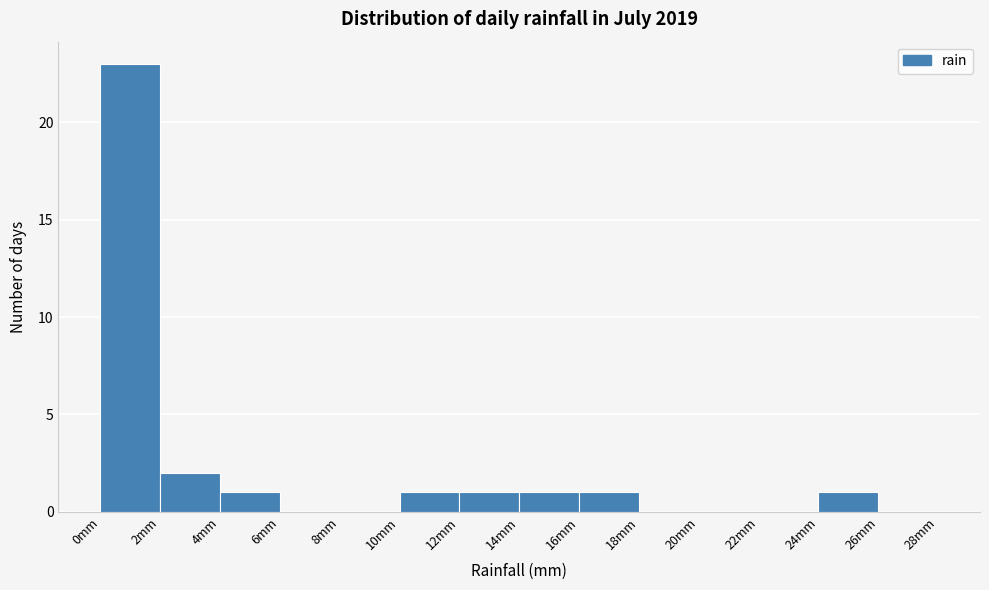

Reading left to right, transcribe this chart: for each bar, give the range it covers on the x-axis and its height. The values are not printed on the chart, so give them approximately, as read against the axis.

0 to 2: 23
2 to 4: 2
4 to 6: 1
6 to 8: 0
8 to 10: 0
10 to 12: 1
12 to 14: 1
14 to 16: 1
16 to 18: 1
18 to 20: 0
20 to 22: 0
22 to 24: 0
24 to 26: 1
26 to 28: 0